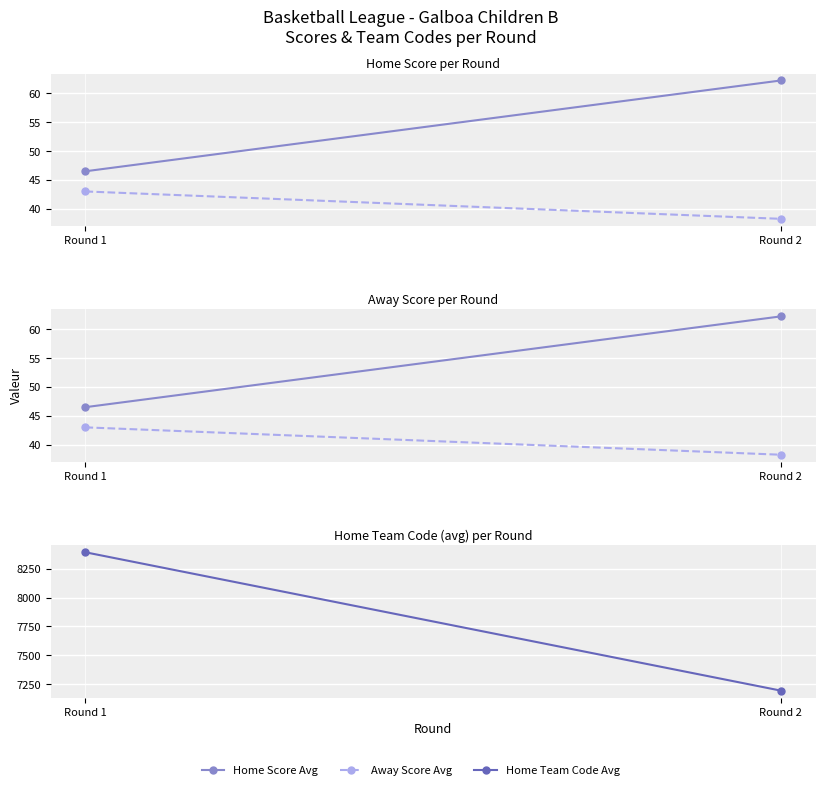

Which has a higher value, Round 1 or Round 2?

Round 2